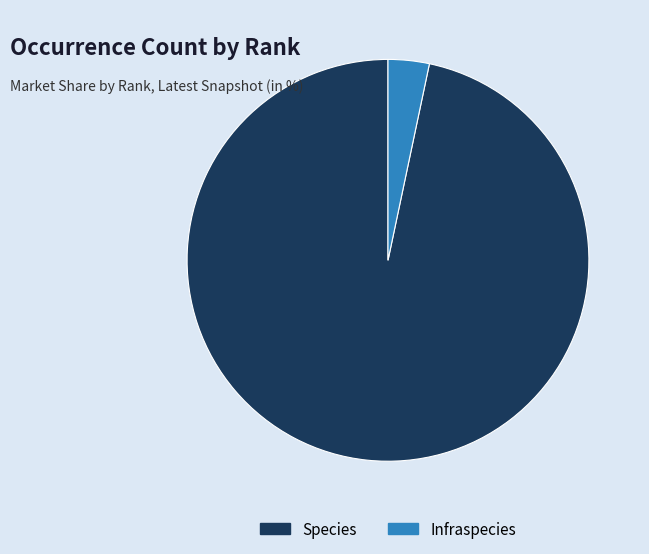

Do Species and Infraspecies together represent more than half of the pie?

Yes